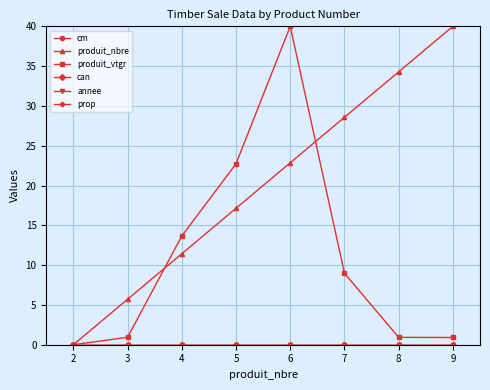

Reading right to left, what are all the values shown in this chart?

cm: 9=0.0	8=0.0	7=0.0	6=0.0	5=0.0	4=0.0	3=0.0	2=0.0
produit_nbre: 9=40.0	8=34.3	7=28.6	6=22.9	5=17.1	4=11.4	3=5.7	2=0.0
produit_vtgr: 9=0.9	8=0.9	7=9.0	6=40.0	5=22.7	4=13.7	3=0.9	2=0.0
can: 9=0.0	8=0.0	7=0.0	6=0.0	5=0.0	4=0.0	3=0.0	2=0.0
annee: 9=0.0	8=0.0	7=0.0	6=0.0	5=0.0	4=0.0	3=0.0	2=0.0
prop: 9=0.0	8=0.0	7=0.0	6=0.0	5=0.0	4=0.0	3=0.0	2=0.0